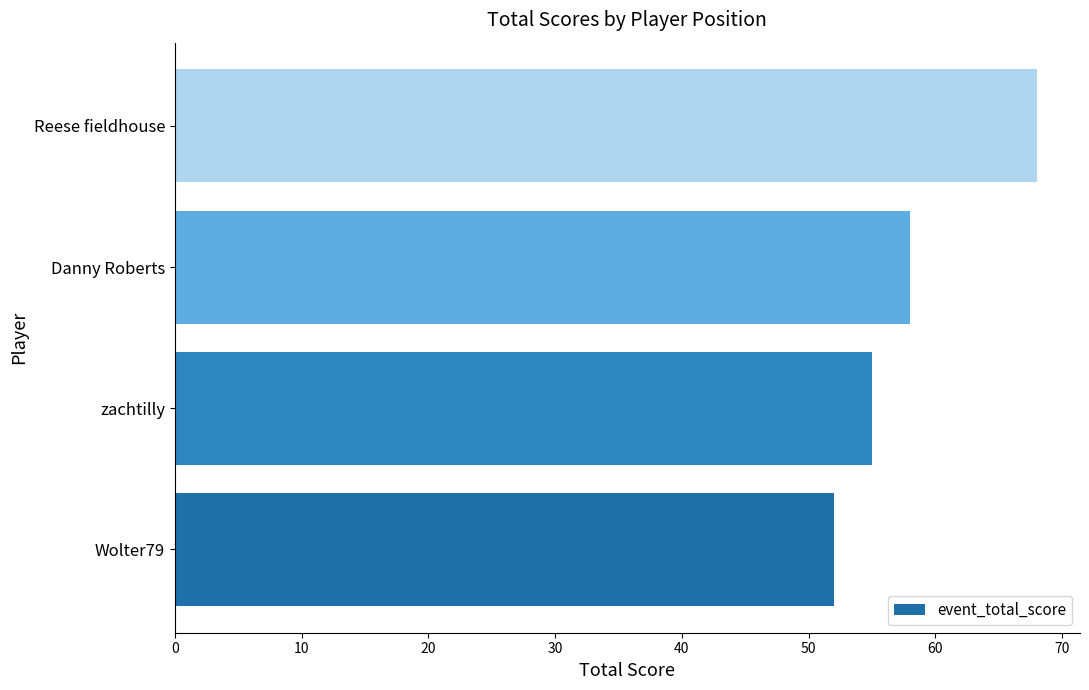

List the labels in order of value, smallest first.

Wolter79, zachtilly, Danny Roberts, Reese fieldhouse